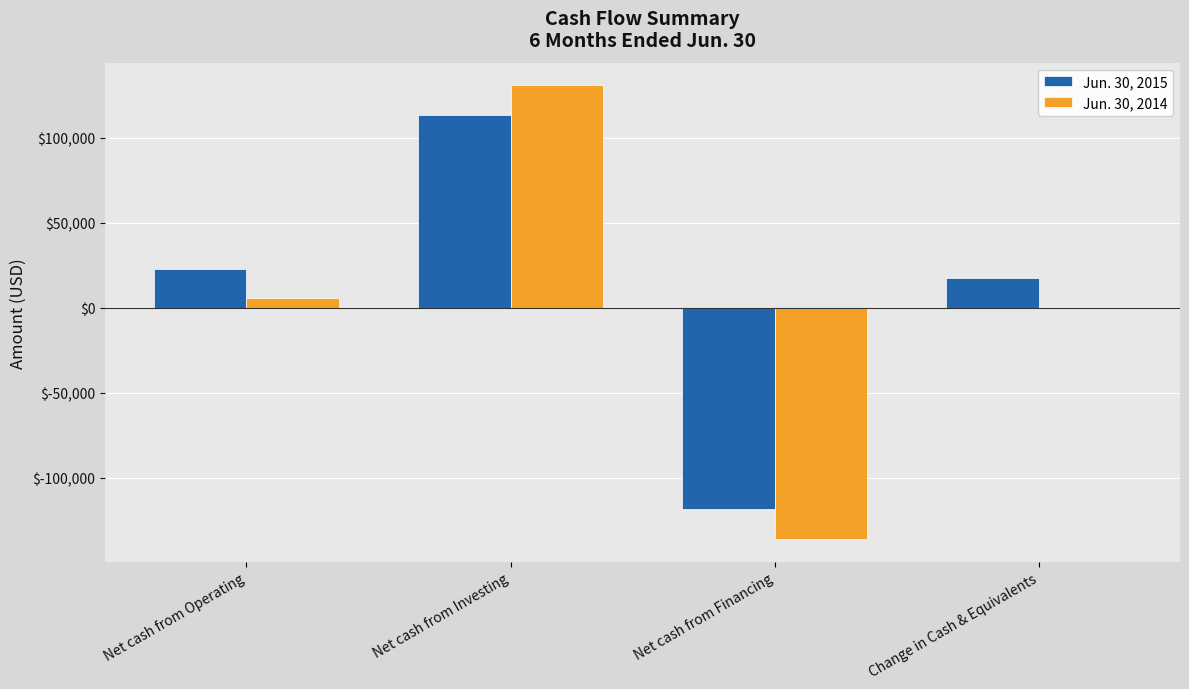

Reading right to left, extract all data points from this chart.

Jun. 30, 2015: Change in Cash & Equivalents=17523	Net cash from Financing=-118455	Net cash from Investing=113199	Net cash from Operating=22779
Jun. 30, 2014: Change in Cash & Equivalents=606	Net cash from Financing=-136160	Net cash from Investing=130873	Net cash from Operating=5893